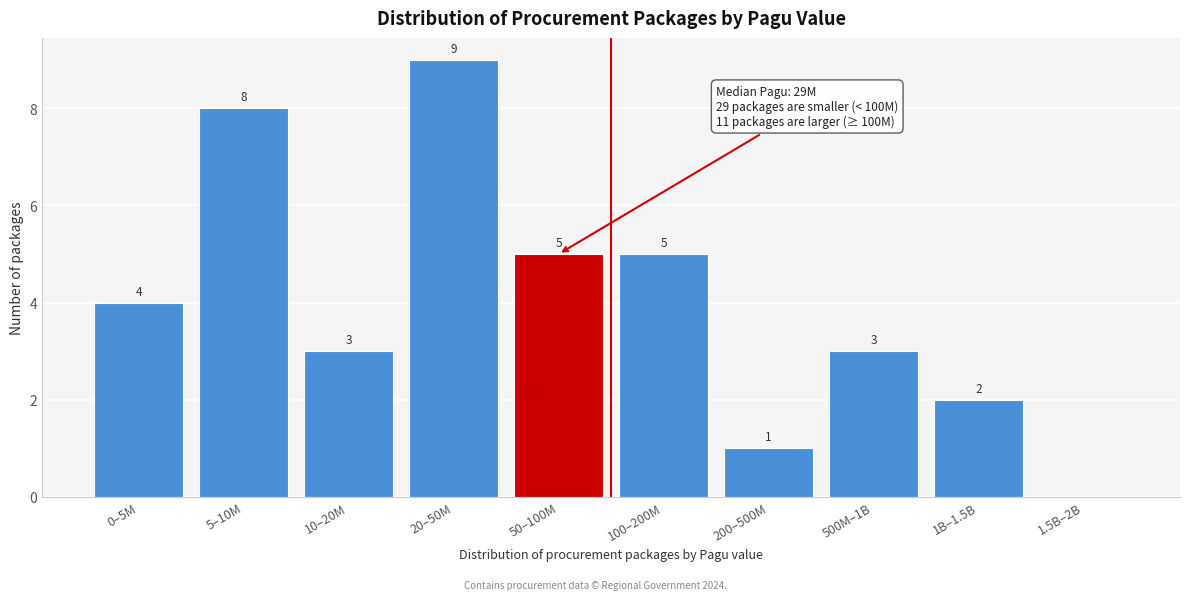

Reading left to right, list all the values displayed in this chart.

0–5M=4	5–10M=8	10–20M=3	20–50M=9	50–100M=5	100–200M=5	200–500M=1	500M–1B=3	1B–1.5B=2	1.5B–2B=0